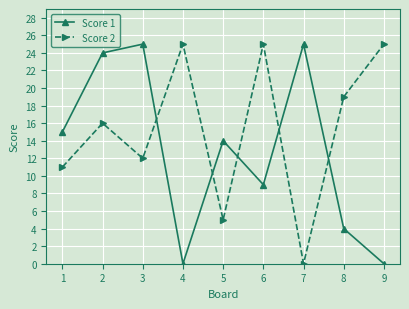

Between 1 and 4, which series saw the biggest shift?

Score 1